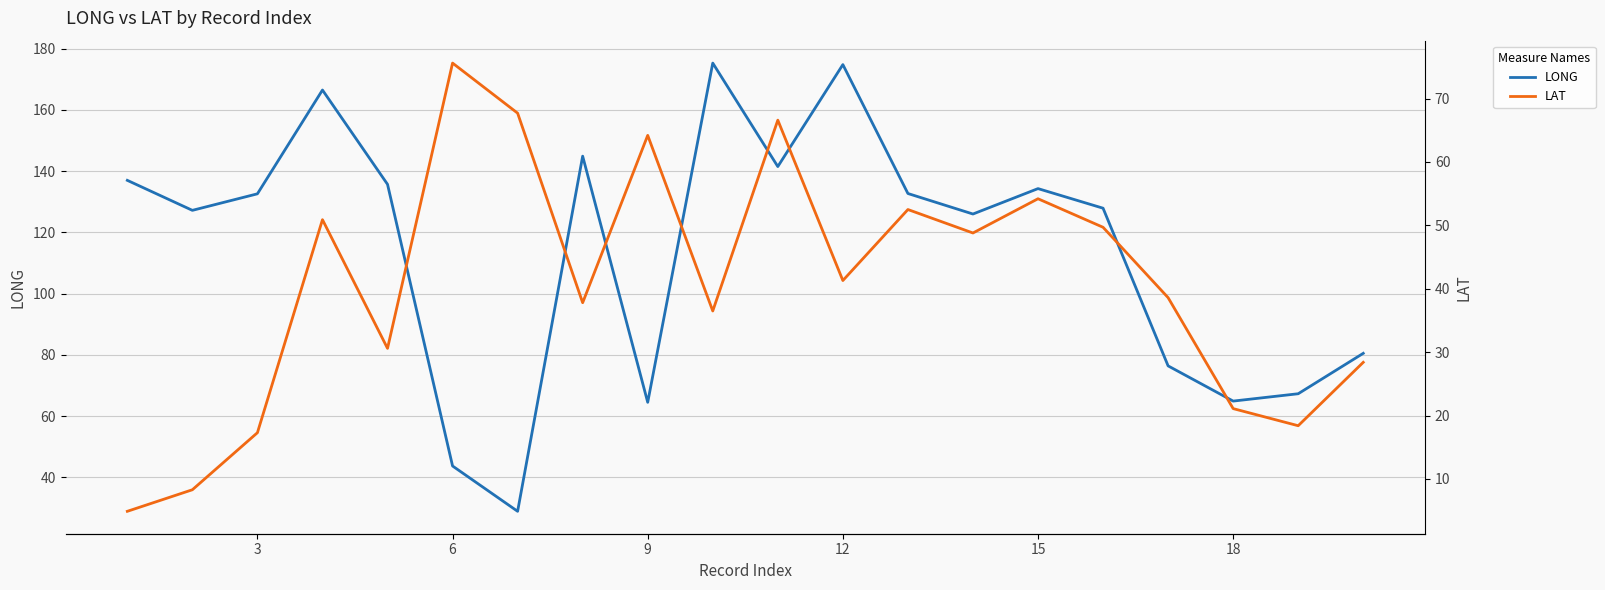

Is it true that LONG equals 108.6 at 9?

False